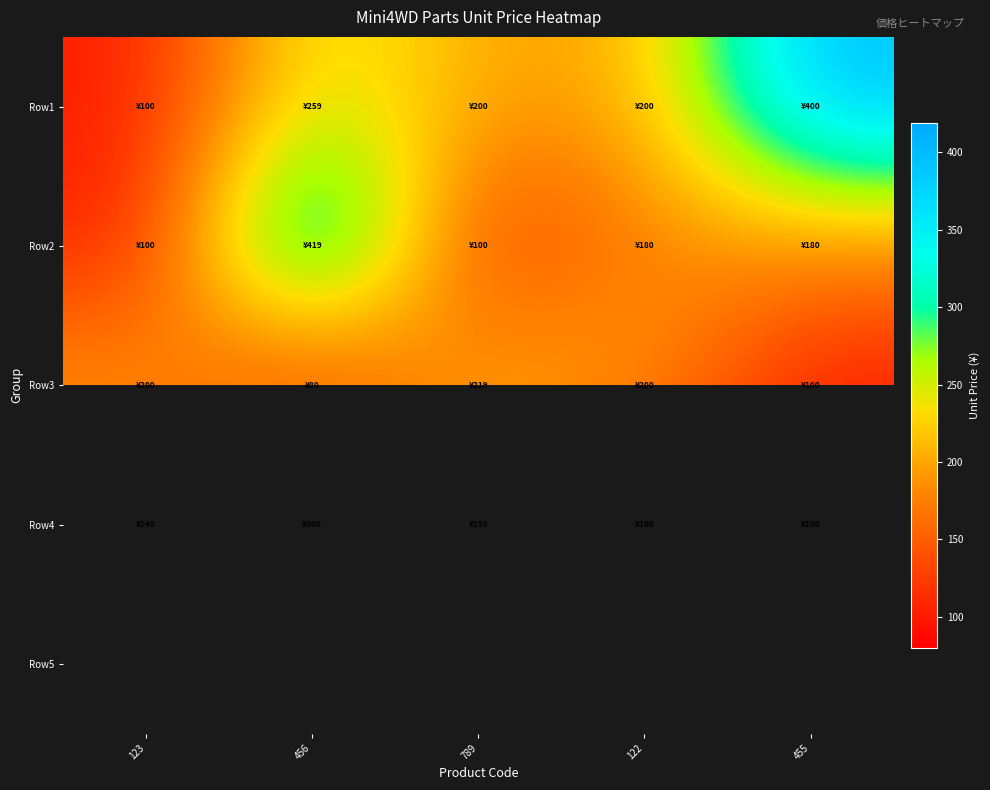

Between 122 and 455, which series saw the biggest shift?

Row1